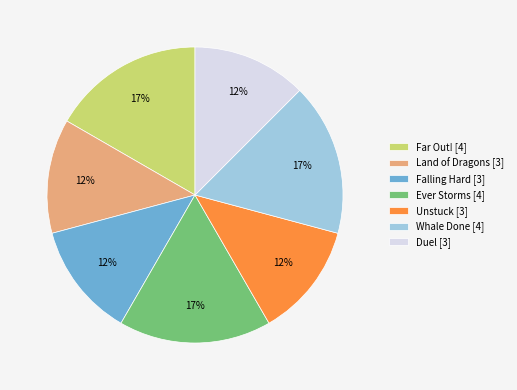

Which has a higher value, Land of Dragons or Whale Done?

Whale Done